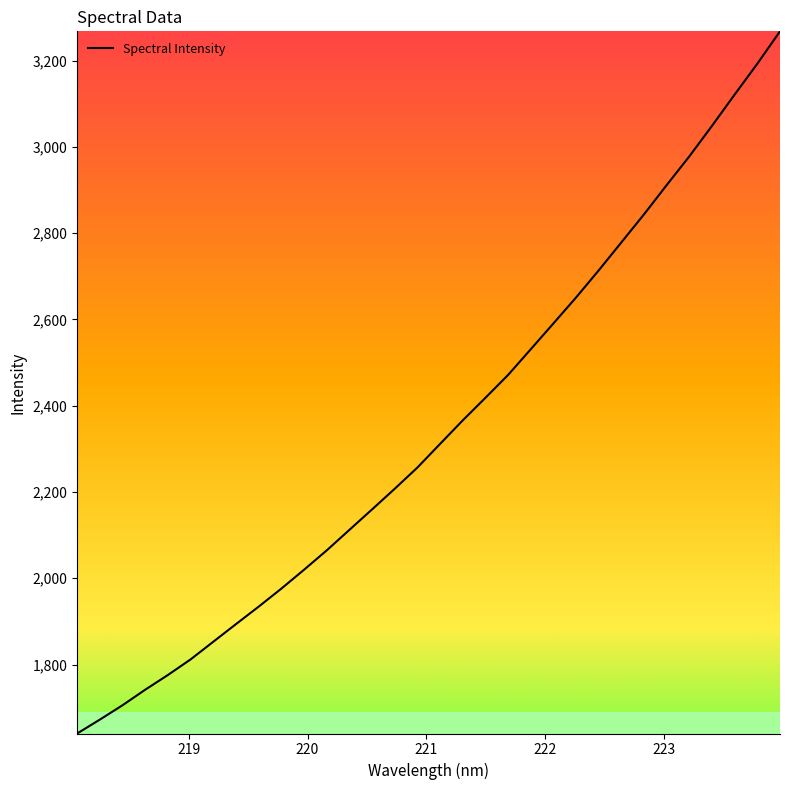

Does the chart have visible grid lines?

No